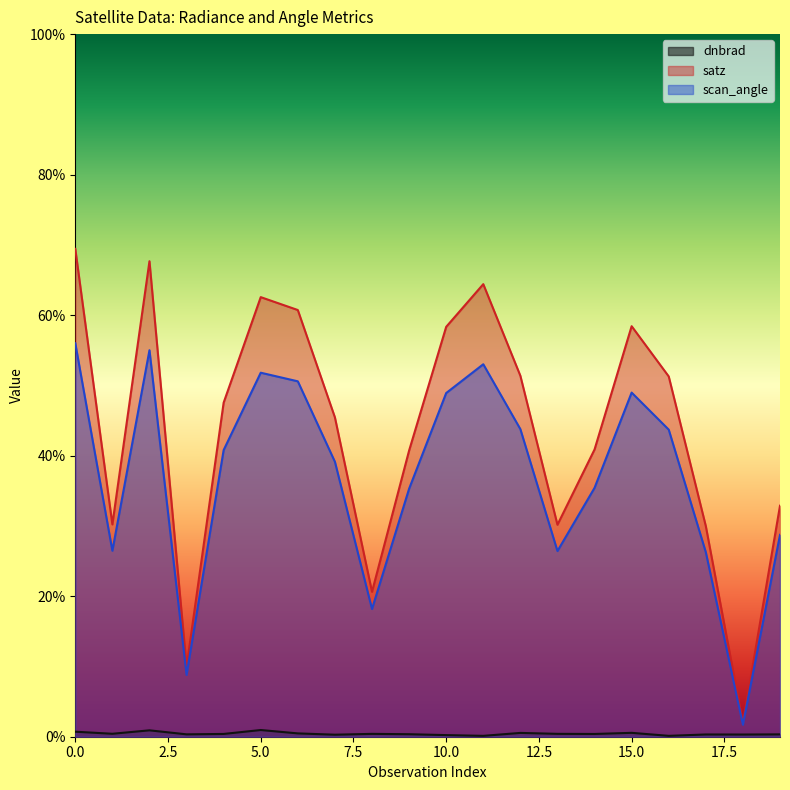

How many interior local valleys does the dnbrad series have?

7